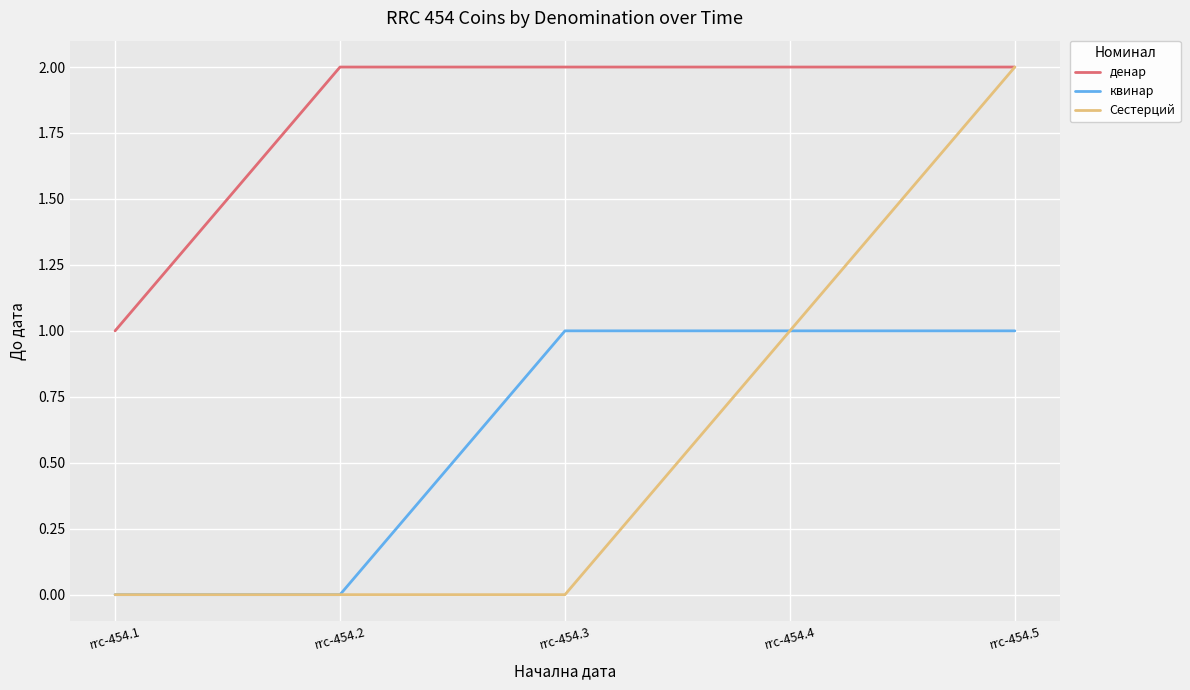

What is the total value across all series at rrc-454.5?

5